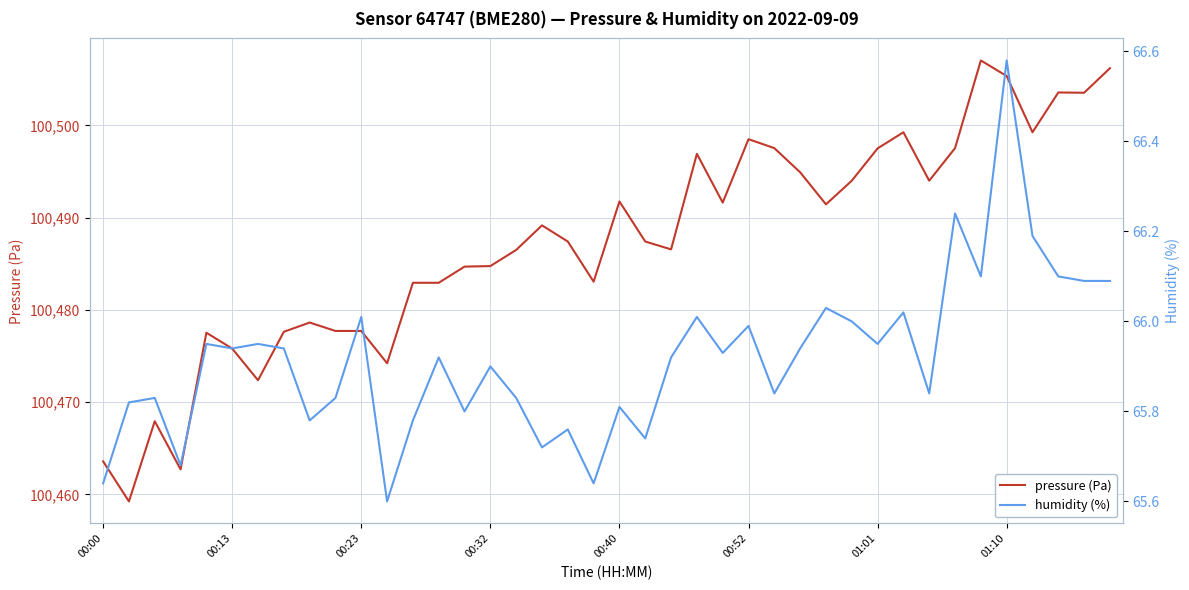

True or false: humidity (%) and pressure (Pa) intersect in this chart.

False